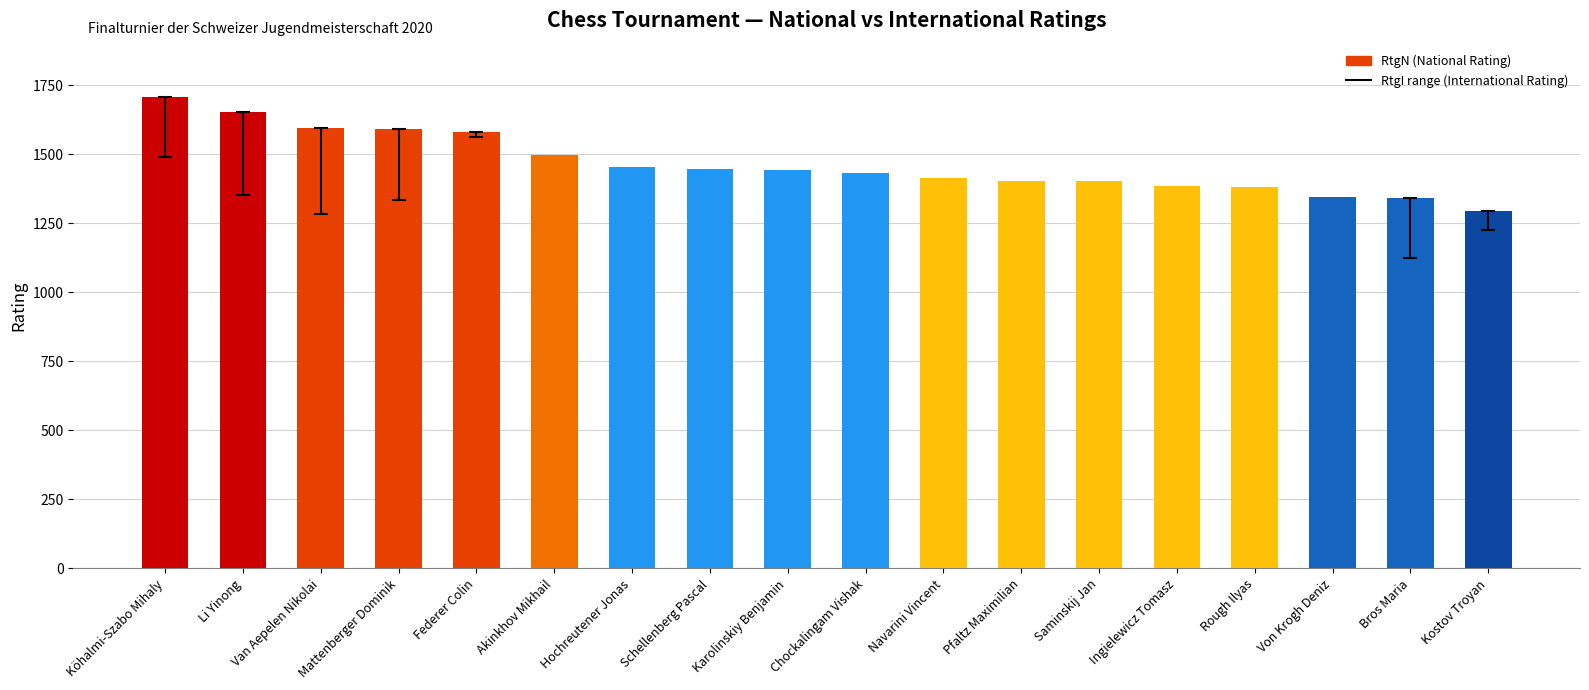

Which category has the lowest value across all series?

Kostov Troyan